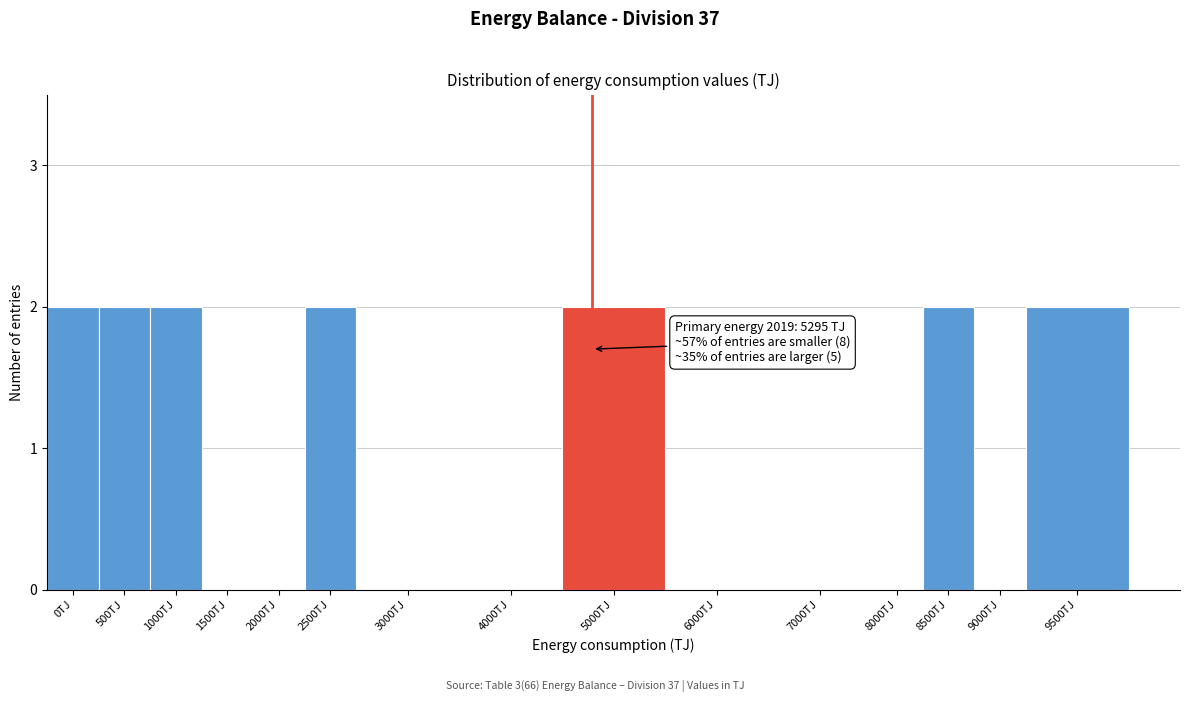

Reading left to right, list all the values displayed in this chart.

0TJ=2	500TJ=2	1000TJ=2	1500TJ=0	2000TJ=0	2500TJ=2	3000TJ=0	4000TJ=0	5000TJ=2	6000TJ=0	7000TJ=0	8000TJ=0	8500TJ=2	9000TJ=0	9500TJ=2